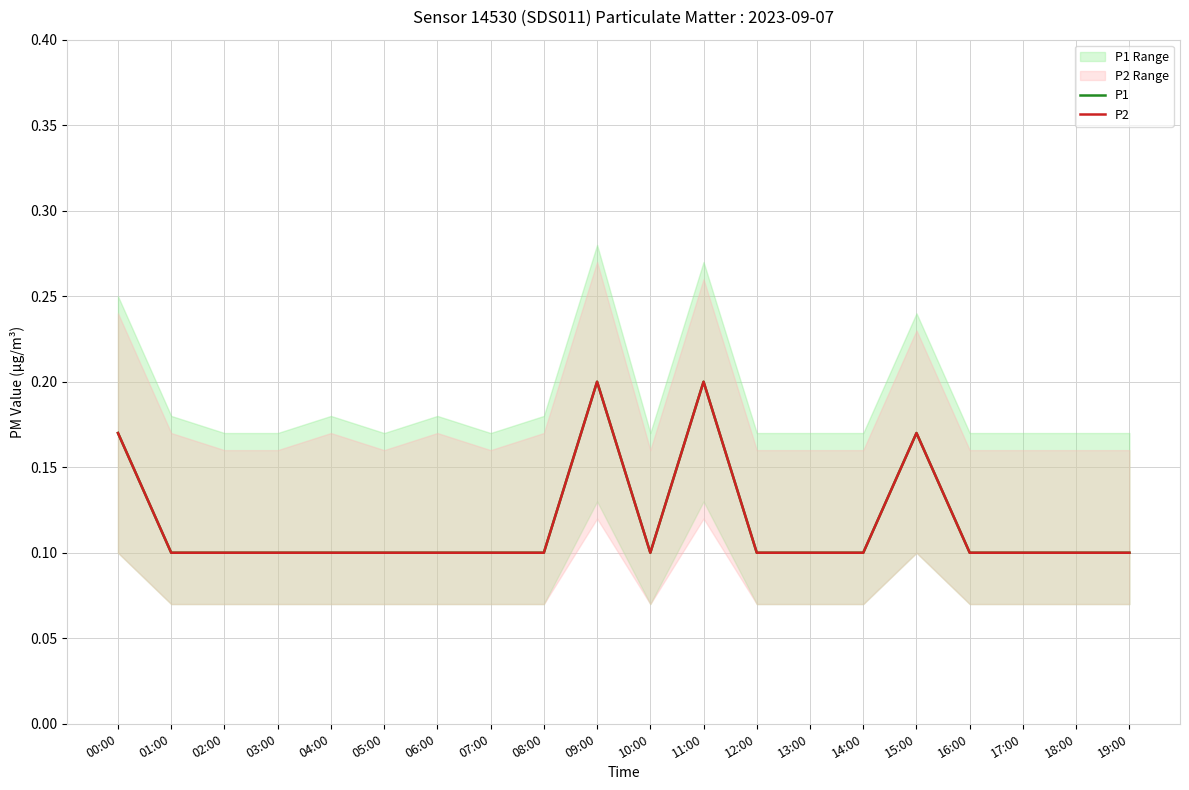

True or false: P1 and P2 cross at least once.

False